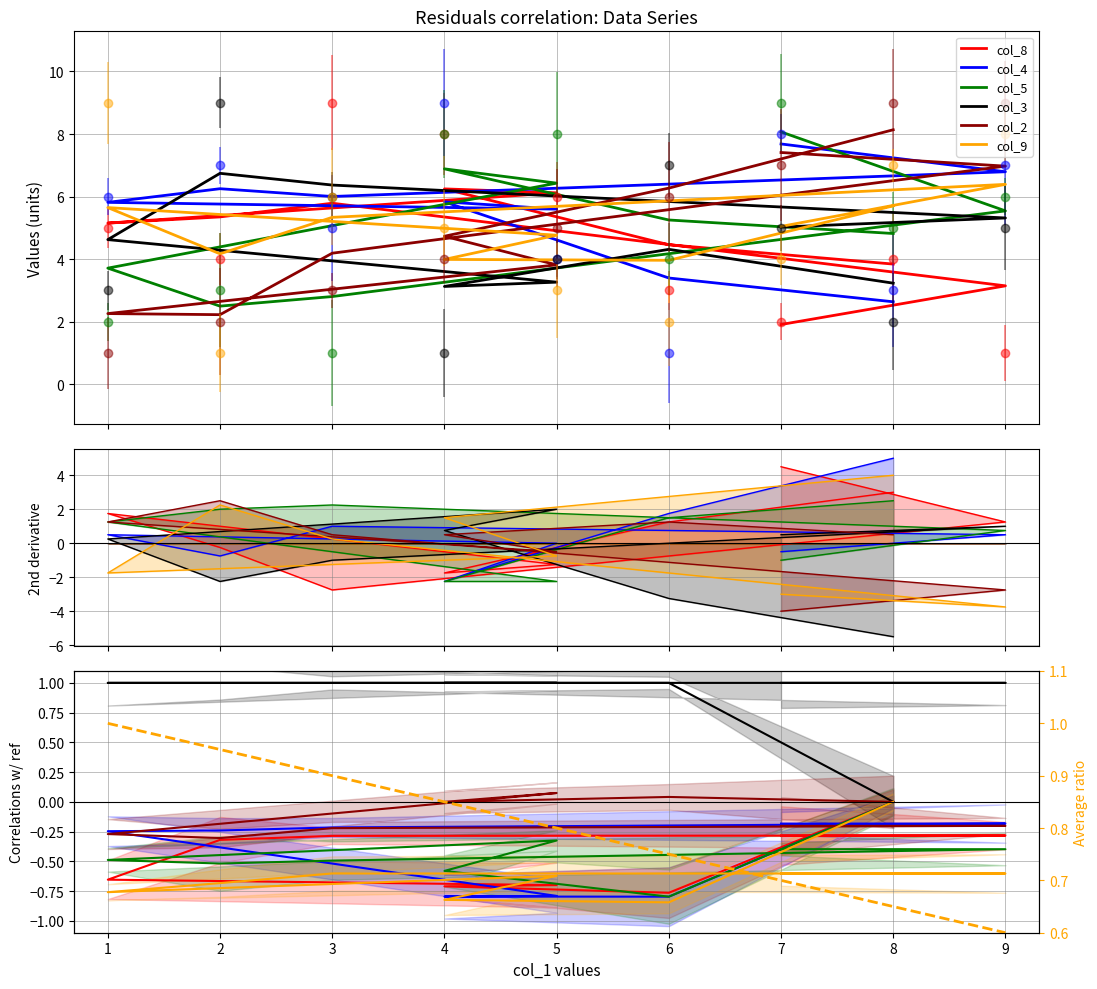

True or false: col_2 has more than 2 interior local peaks.

False